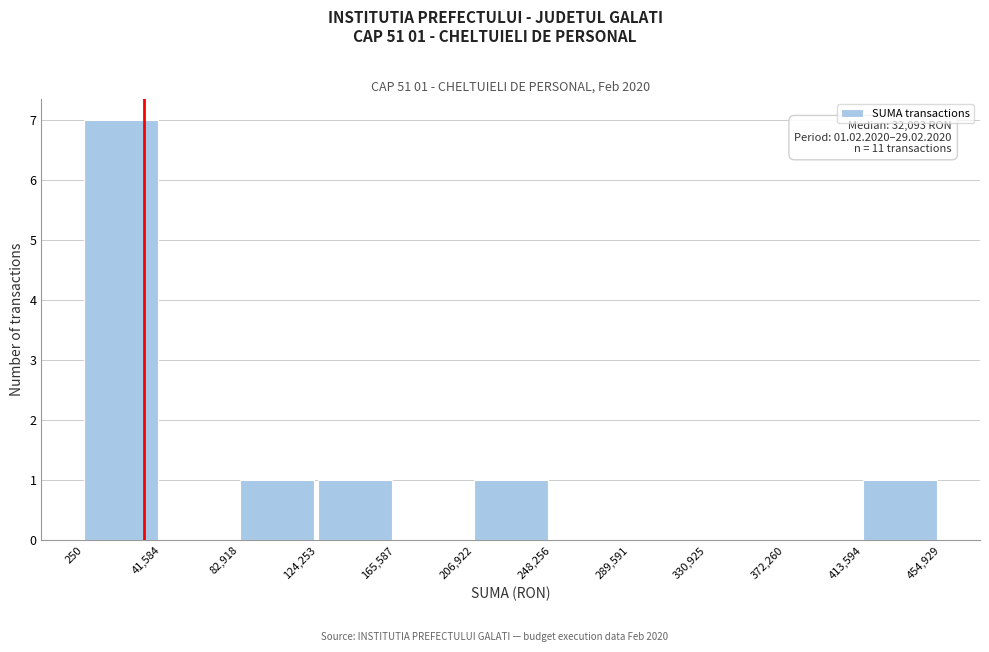

Over which range of the x-axis is the bar tallest?

250 to 41,584